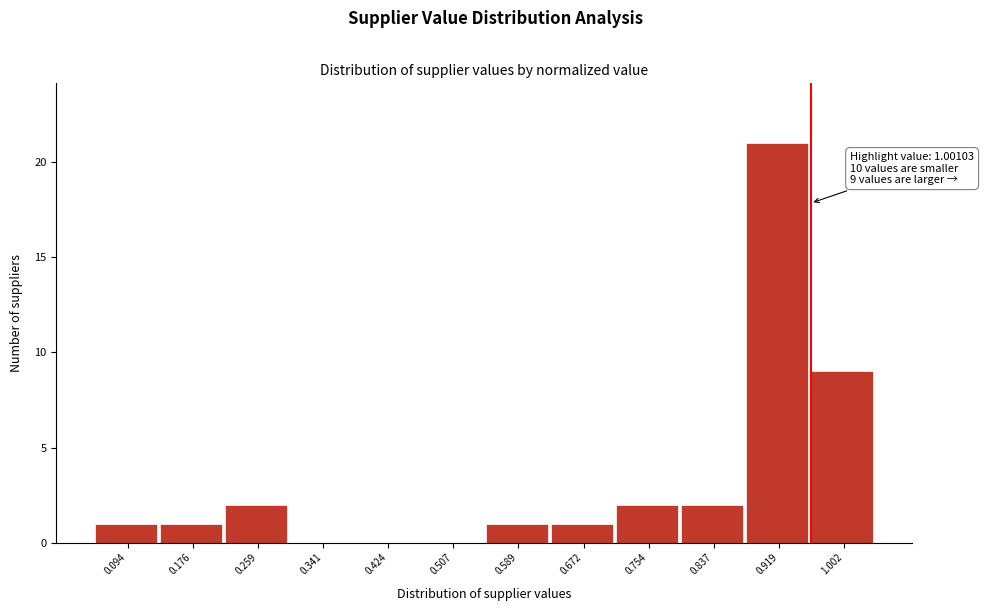

Reading right to left, transcribe all the data shown in this chart.

1.002=9	0.919=21	0.837=2	0.754=2	0.672=1	0.589=1	0.507=0	0.424=0	0.341=0	0.259=2	0.176=1	0.094=1